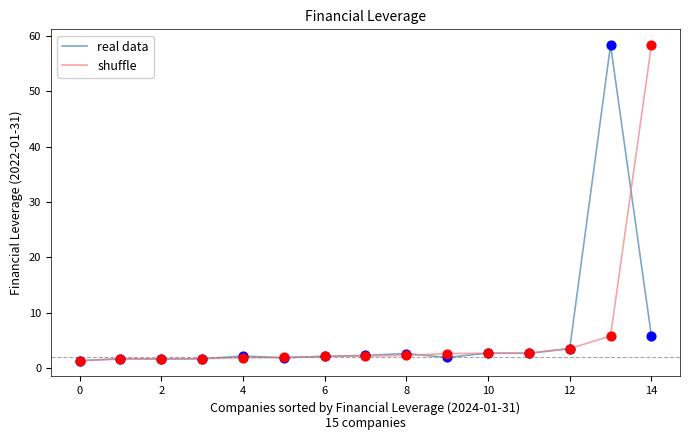

What is the maximum value shown in the chart?

58.4